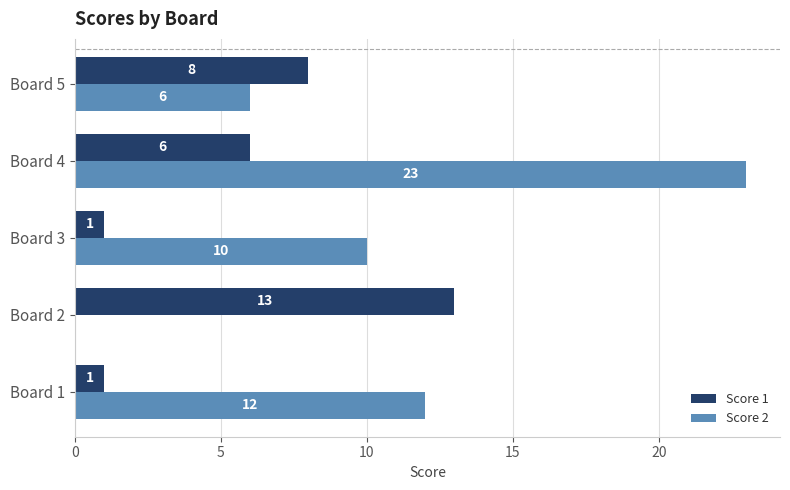

At which label does Score 1 reach its peak?

Board 2